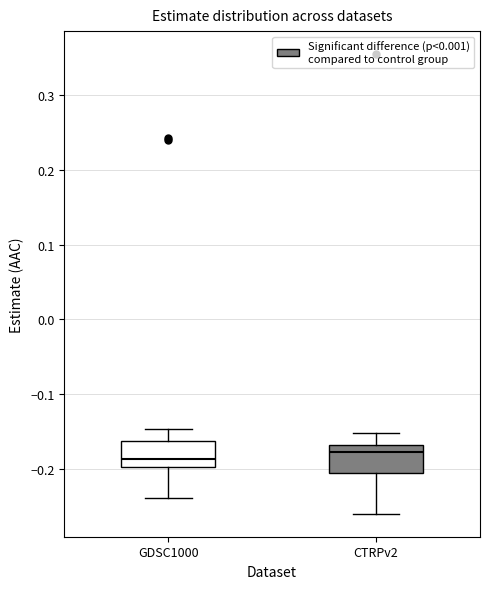

Reading left to right, transcribe this box plot: for each box, give where its median line is, the range the box spans, and where its two whiskers end, as read against the y-axis. The values are not printed on the chart, so give them approximately, as read against the axis.

GDSC1000: median -0.19, box -0.20 to -0.16, whiskers -0.24 to -0.15
CTRPv2: median -0.18, box -0.21 to -0.17, whiskers -0.26 to -0.15